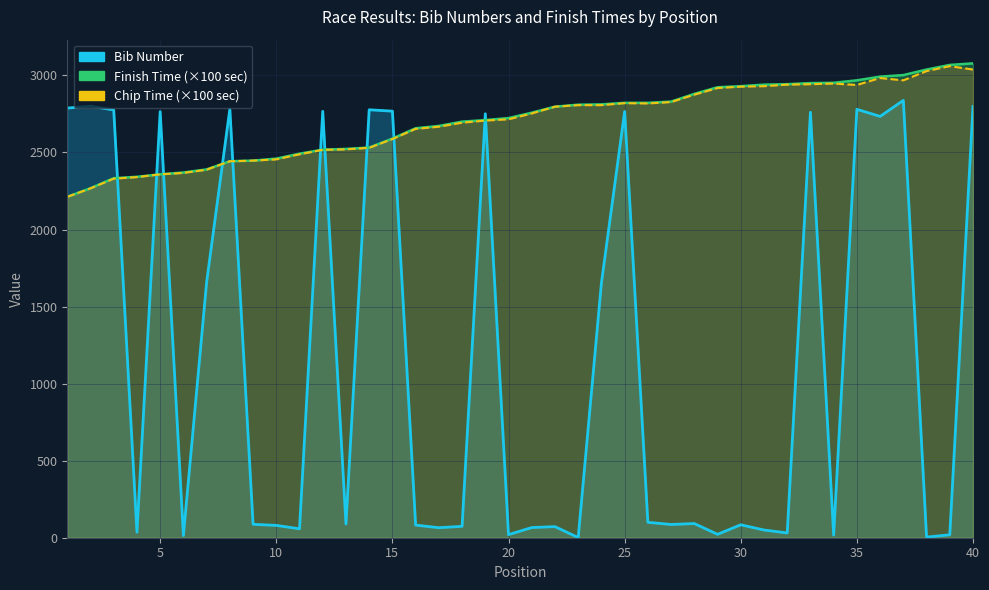

True or false: Chip Time (×100) has a value of 2938 at 35.

True